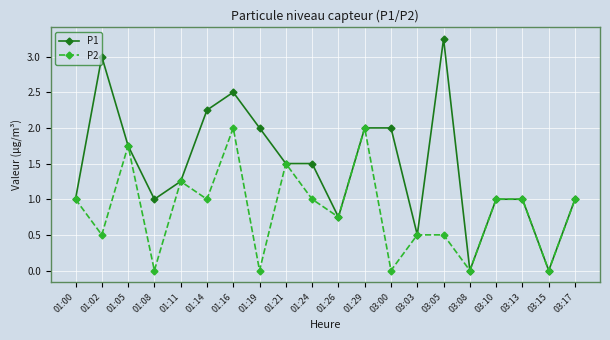

At which category is the sum across all series the highest?

01:16